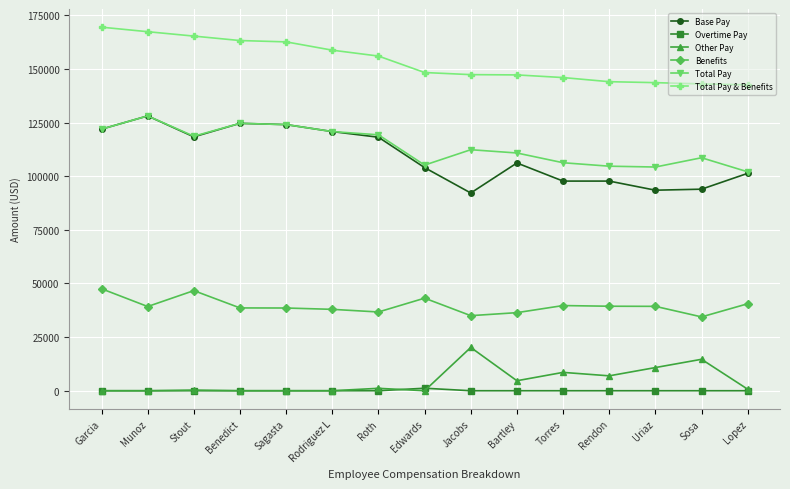

At how many categories does at least one series exceed 4923?

15